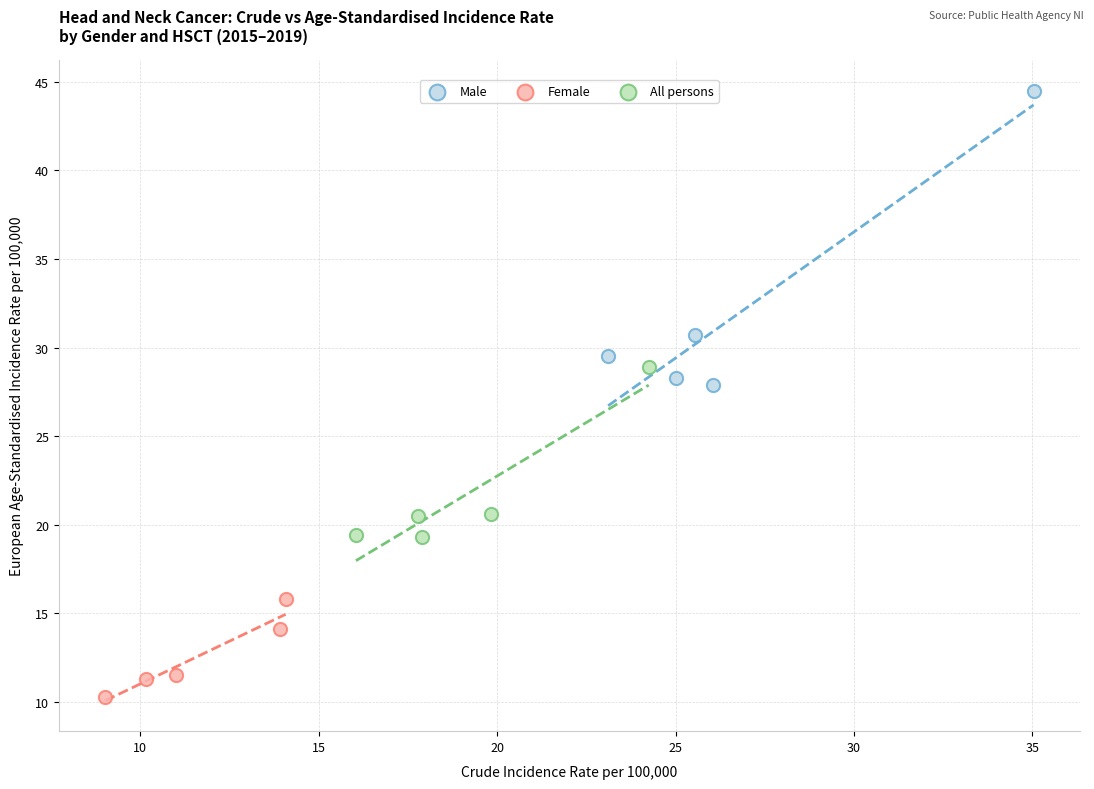

Which series contains the highest Y value?

Male